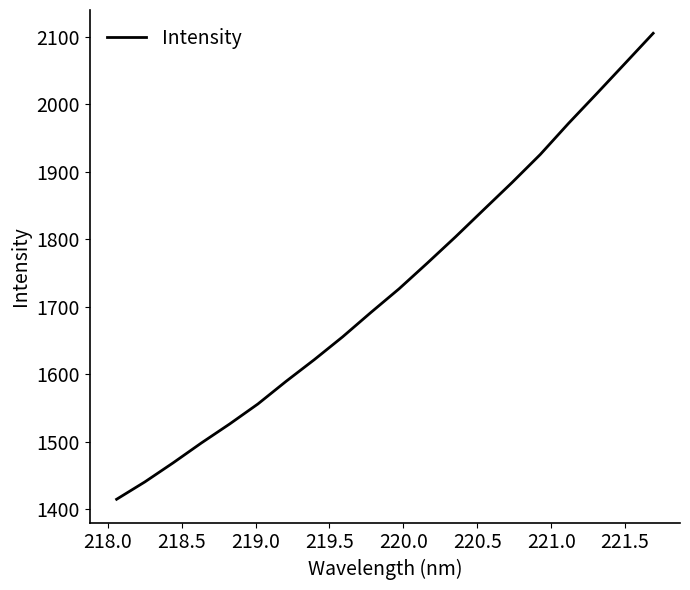

Count the number of data series in this chart.

1